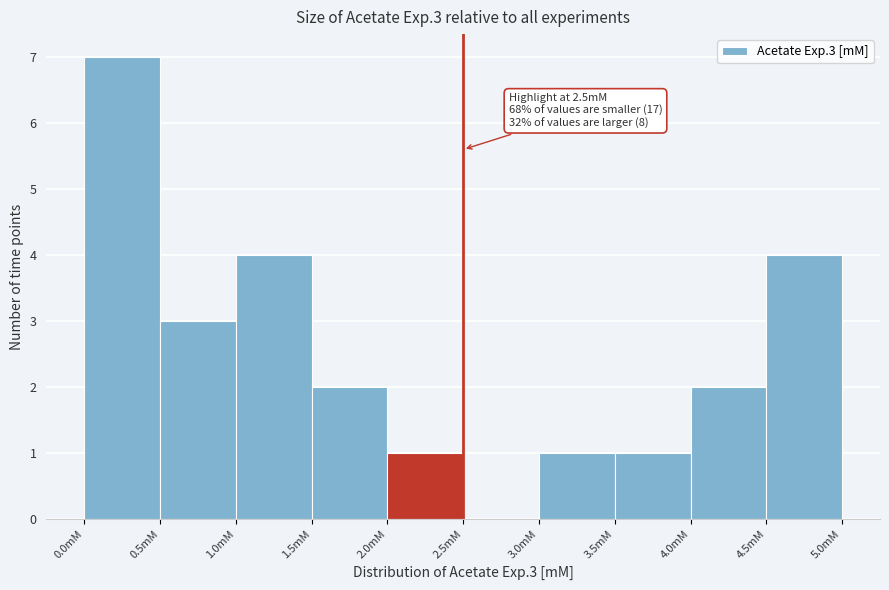

Over which range of the x-axis is the bar tallest?

0.0 to 0.5